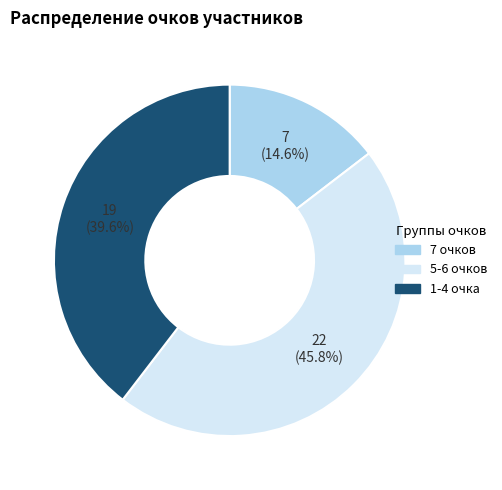

Is there a majority slice in this chart?

No